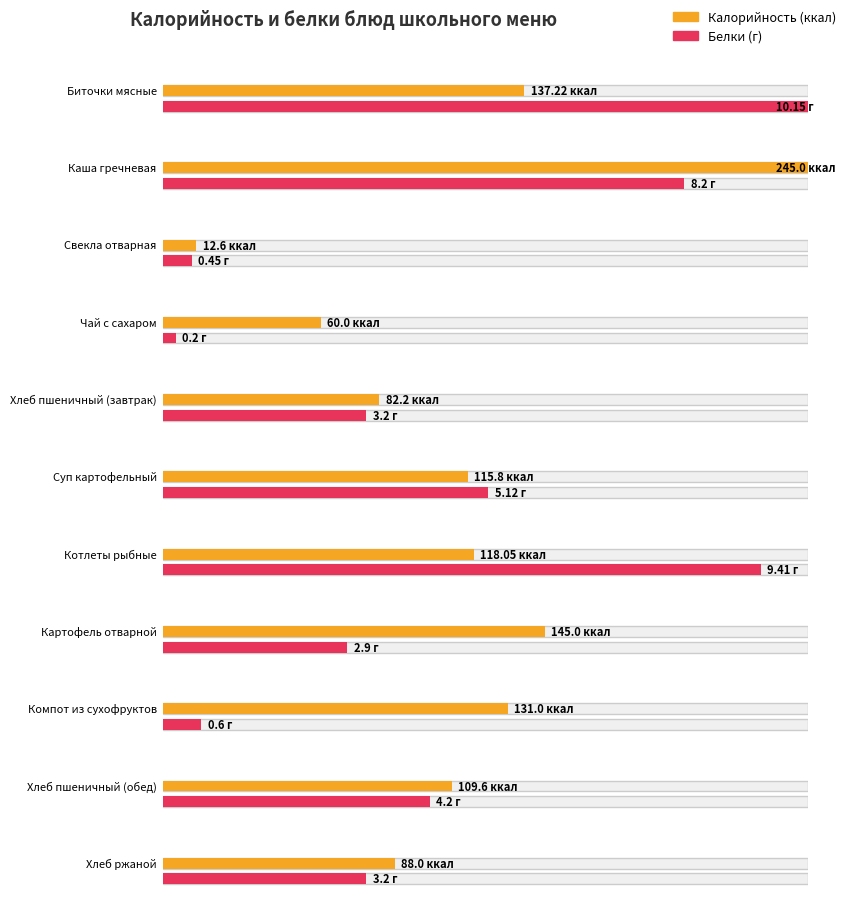

What is the label of the 11th bar from the right?

Биточки мясные